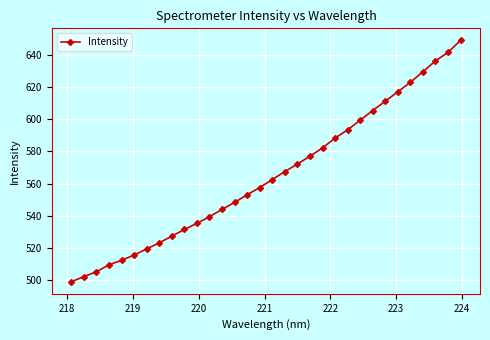

How many data points does each series have?

32